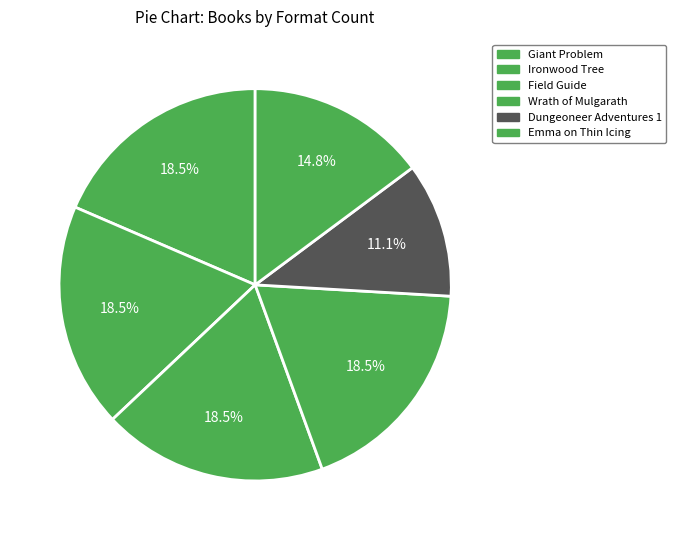

Does any single category account for the majority?

No